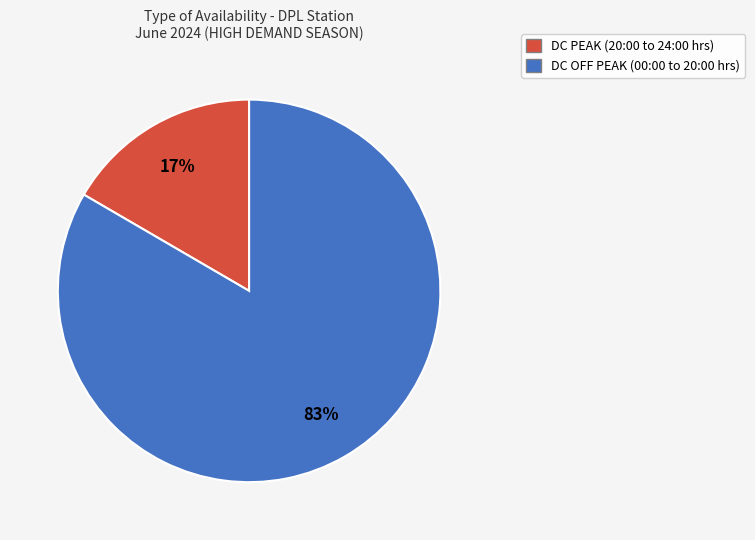

Count the number of slices in the pie.

2